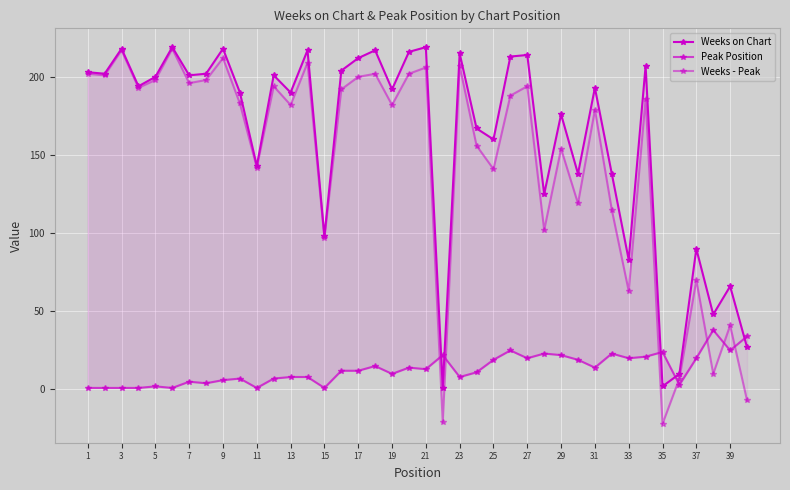

Is the value of Peak Position at 37 greater than the value of Weeks - Peak at 31?

No